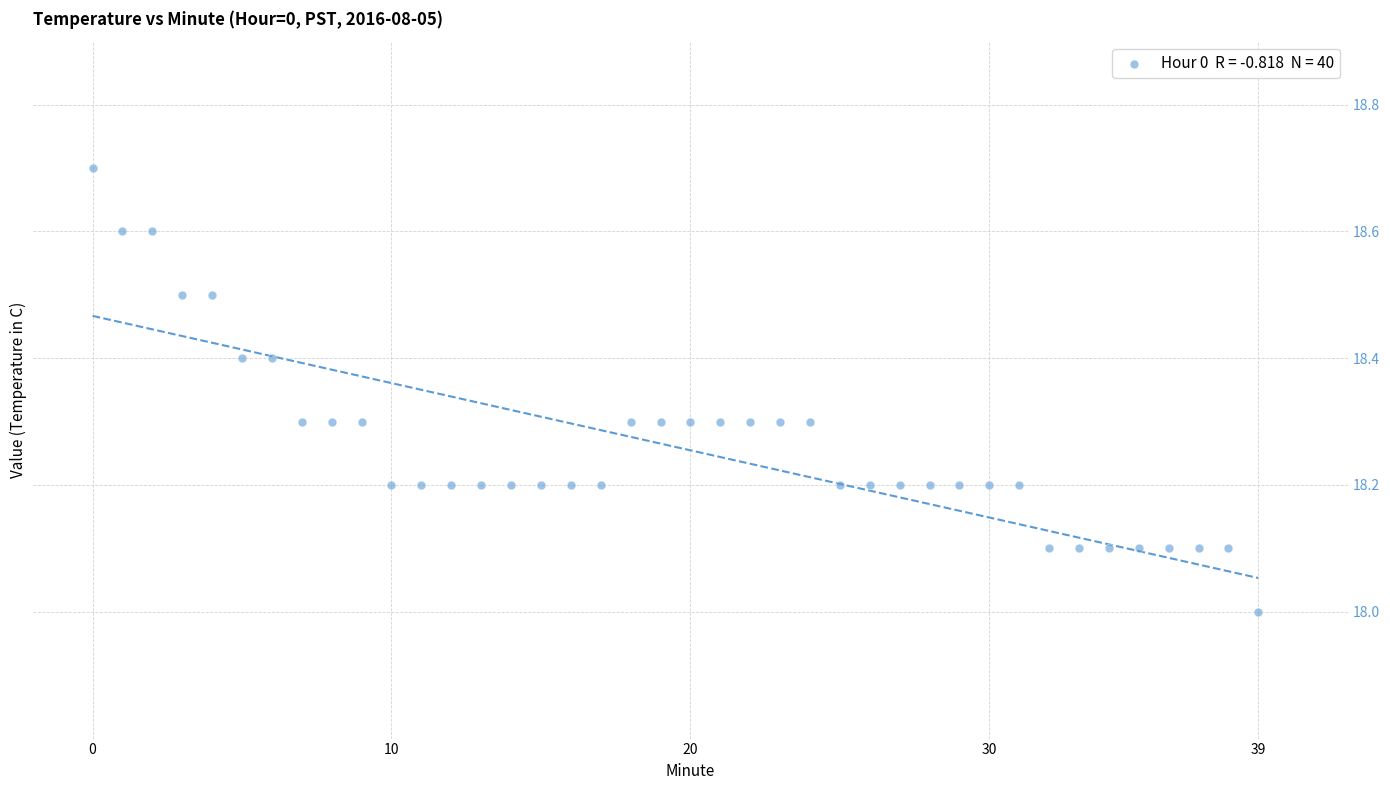

What is the range of Y values (max minus min)?

0.7